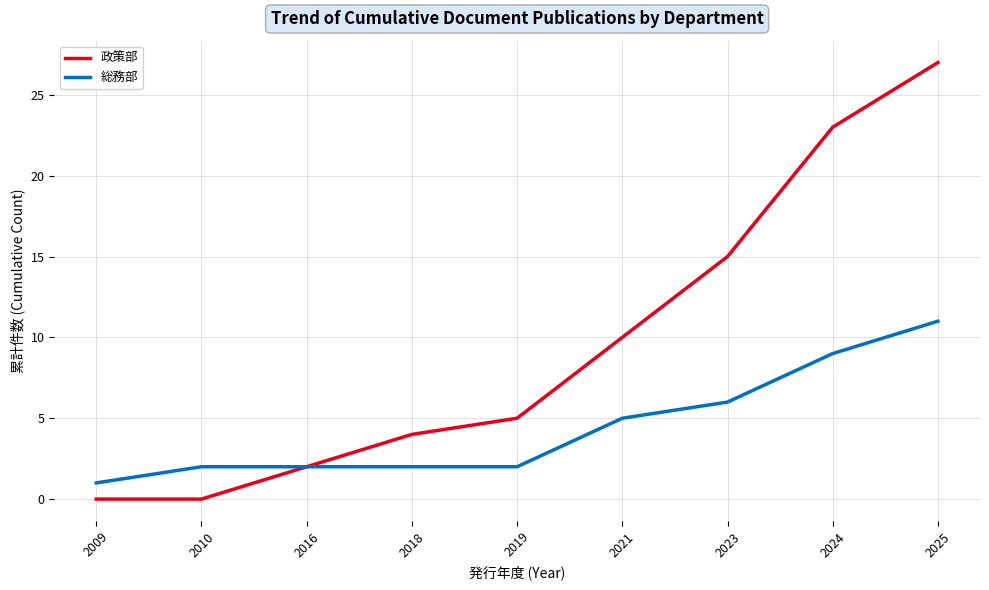

Reading left to right, transcribe all the data shown in this chart.

政策部: 0	0	2	4	5	10	15	23	27
総務部: 1	2	2	2	2	5	6	9	11